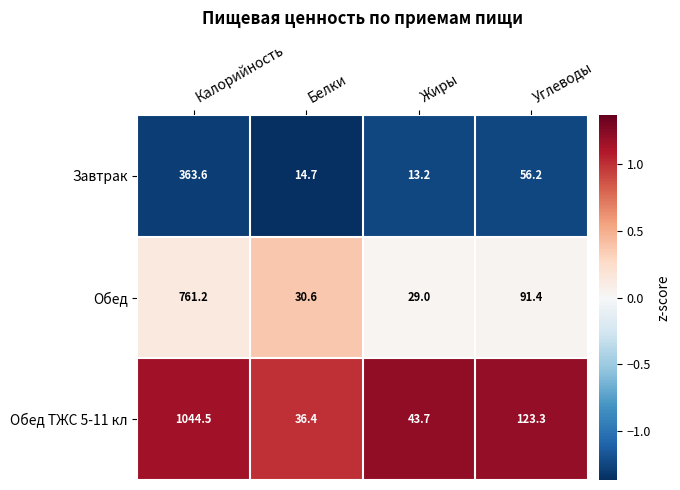

The value of Завтрак at Калорийность is 250.6. True or false?

False